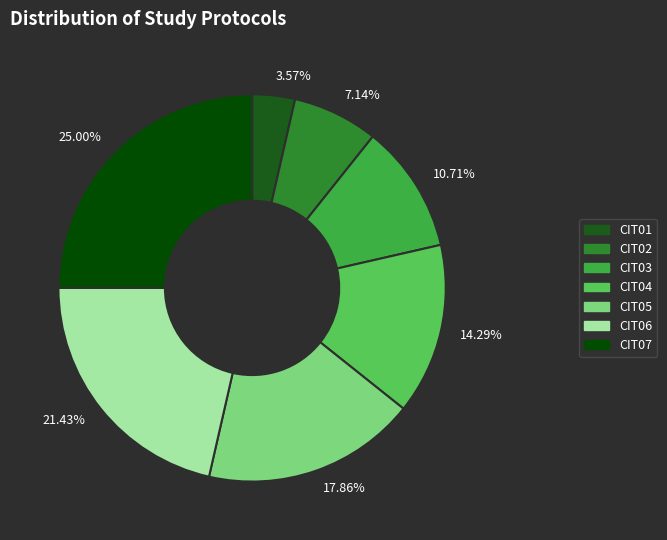

Rank the categories by value from lowest to highest.

3.57%, 7.14%, 10.71%, 14.29%, 17.86%, 21.43%, 25.00%